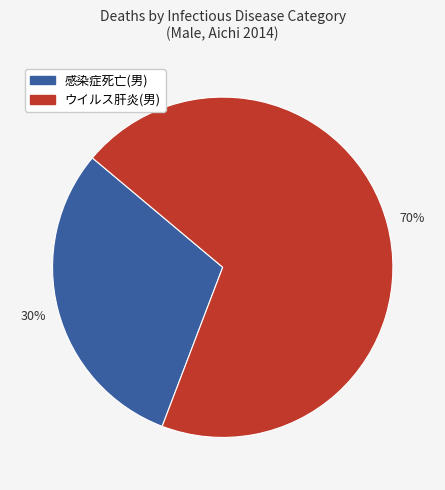

Is there any slice that represents more than half of the pie?

Yes